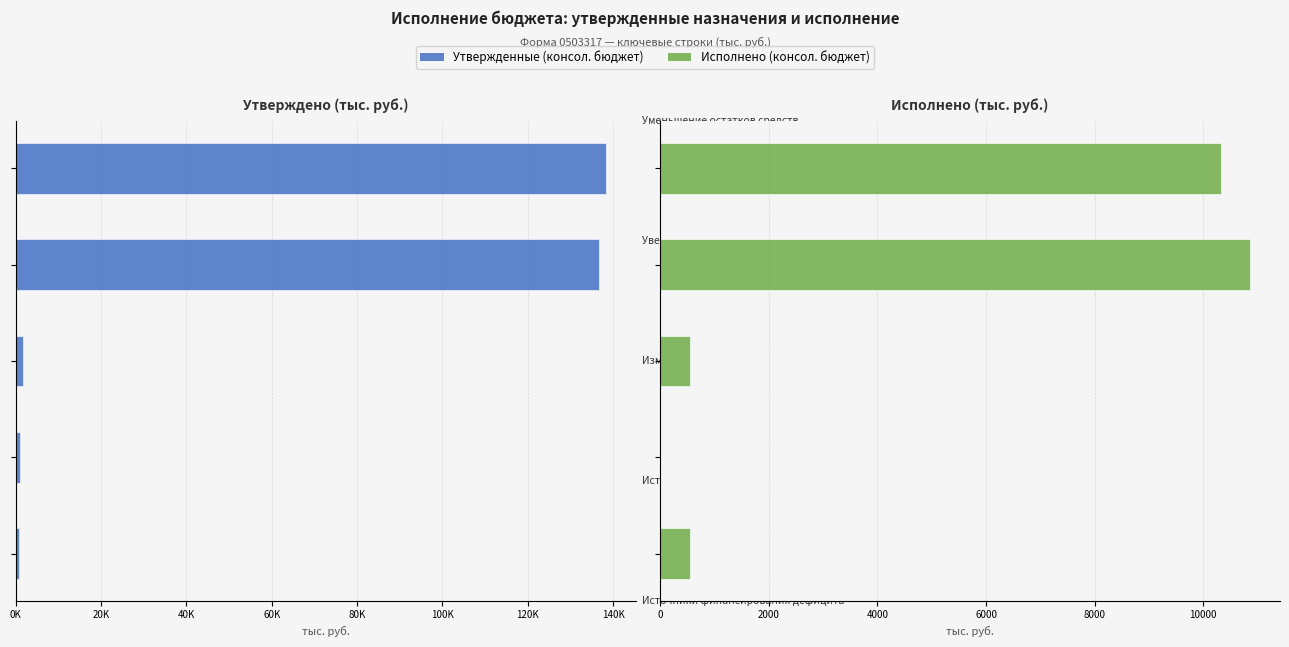

The value of Утвержденные (консол. бюджет) at 60K is 136785.0. True or false?

True